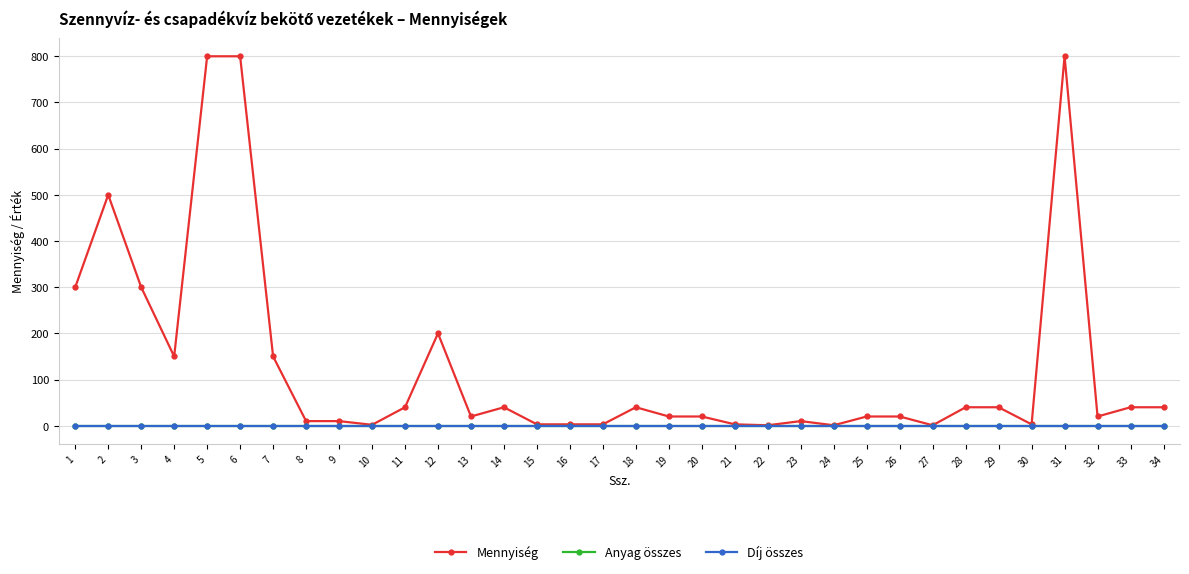

The value of Mennyiség at 29 is 40. True or false?

True